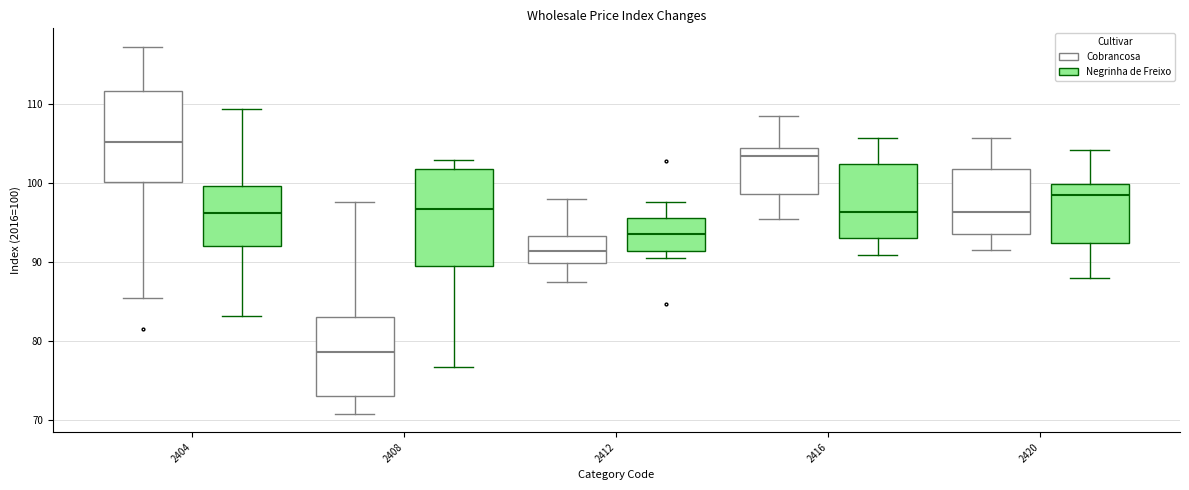

Reading left to right, read every box against the y-axis: the position of its median line, the range the box covers, and the ends of its whiskers. The values are not printed on the chart, so give them approximately, as read against the axis.

2404 (Cobrancosa): median 105, box 100 to 112, whiskers 85 to 117
2404 (Negrinha de Freixo): median 96, box 92 to 100, whiskers 83 to 109
2408 (Cobrancosa): median 79, box 73 to 83, whiskers 71 to 98
2408 (Negrinha de Freixo): median 97, box 90 to 102, whiskers 77 to 103
2412 (Cobrancosa): median 91, box 90 to 93, whiskers 88 to 98
2412 (Negrinha de Freixo): median 94, box 91 to 96, whiskers 91 (just below the box's lower edge) to 98
2416 (Cobrancosa): median 103, box 99 to 104, whiskers 96 to 108
2416 (Negrinha de Freixo): median 96, box 93 to 102, whiskers 91 to 106
2420 (Cobrancosa): median 96, box 94 to 102, whiskers 92 to 106
2420 (Negrinha de Freixo): median 99, box 92 to 100, whiskers 88 to 104